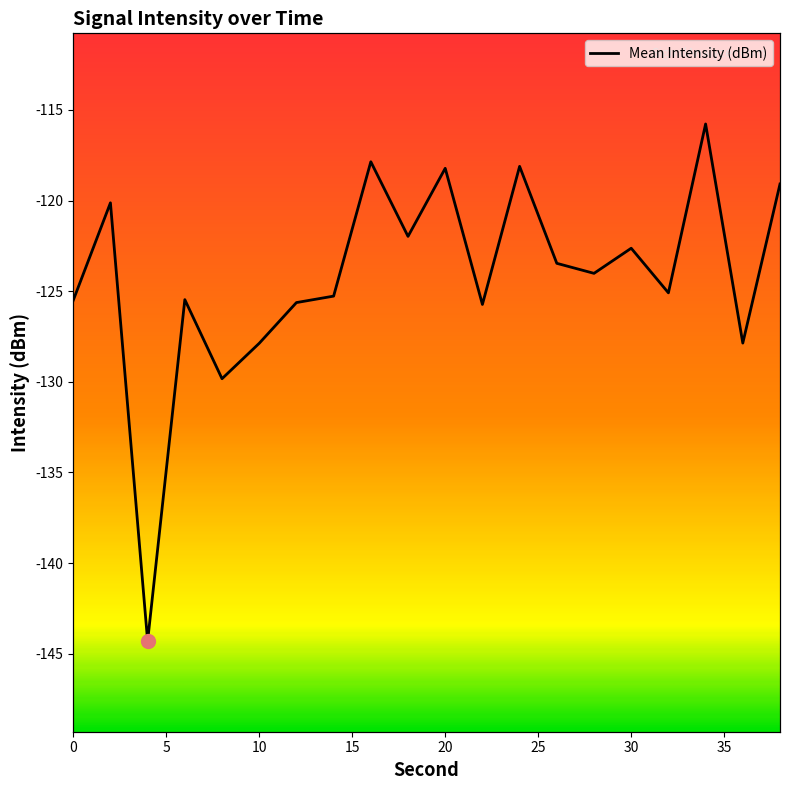

The chart shows a value of -125.1 at 32. True or false?

True